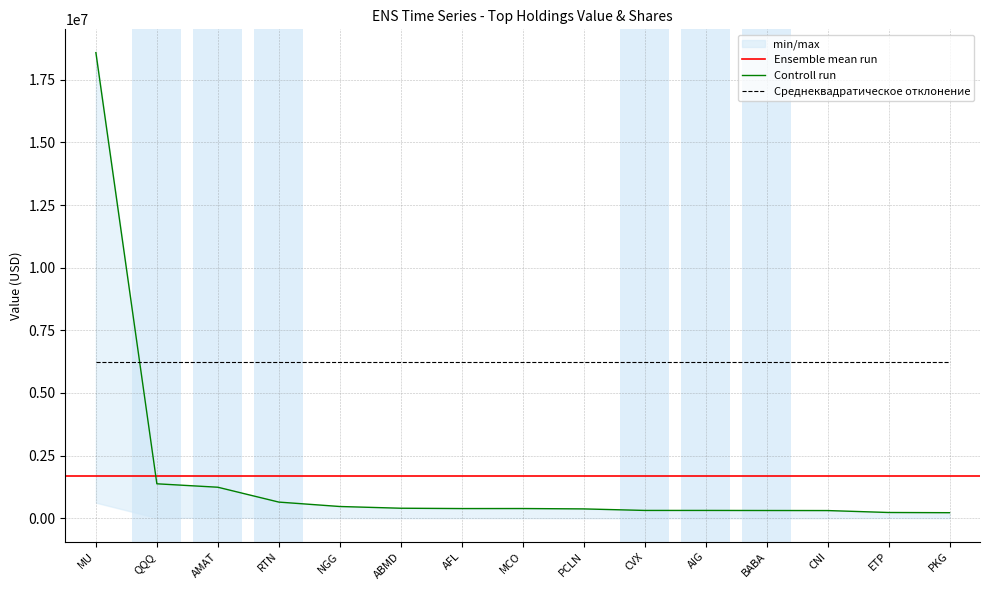

List the labels in order of value, smallest first.

PKG, ETP, CNI, BABA, CVX, AIG, PCLN, AFL, MCO, ABMD, NGG, RTN, AMAT, QQQ, MU